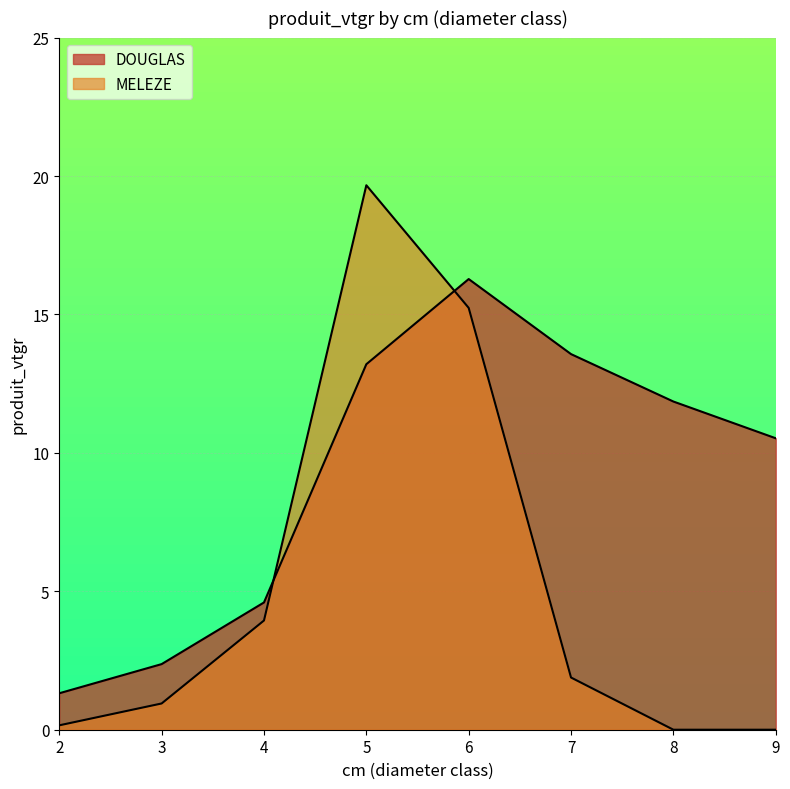

What is the spread (max minus min) of values at 8?

11.9